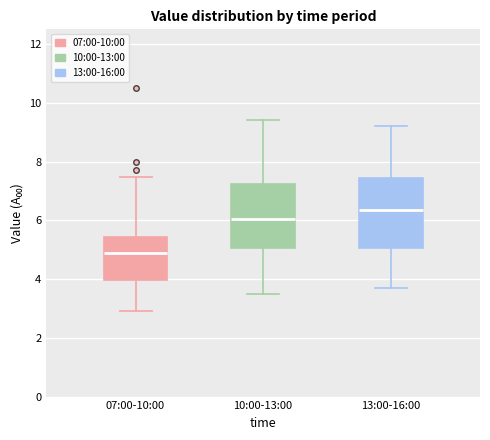

Reading left to right, transcribe this box plot: for each box, give where its median line is, the range the box spans, and where its two whiskers end, as read against the y-axis. The values are not printed on the chart, so give them approximately, as read against the axis.

07:00-10:00: median 5.0, box 4.0 to 5.4, whiskers 3.0 to 7.4
10:00-13:00: median 6.0, box 5.0 to 7.2, whiskers 3.6 to 9.4
13:00-16:00: median 6.4, box 5.0 to 7.4, whiskers 3.8 to 9.2